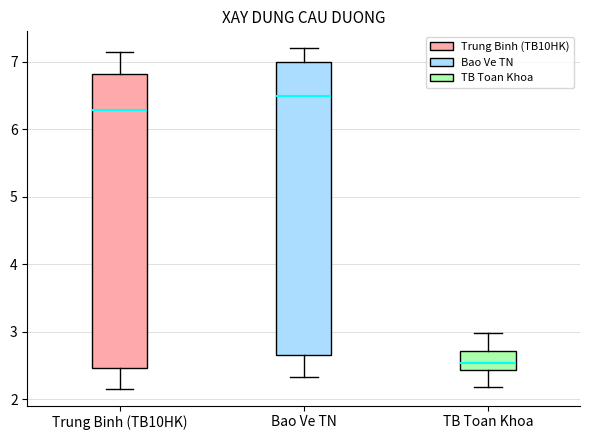

Reading left to right, transcribe this box plot: for each box, give where its median line is, the range the box spans, and where its two whiskers end, as read against the y-axis. The values are not printed on the chart, so give them approximately, as read against the axis.

Trung Binh (TB10HK): median 6.3, box 2.5 to 6.8, whiskers 2.2 to 7.2
Bao Ve TN: median 6.5, box 2.7 to 7.0, whiskers 2.3 to 7.2
TB Toan Khoa: median 2.5, box 2.4 to 2.7, whiskers 2.2 to 3.0